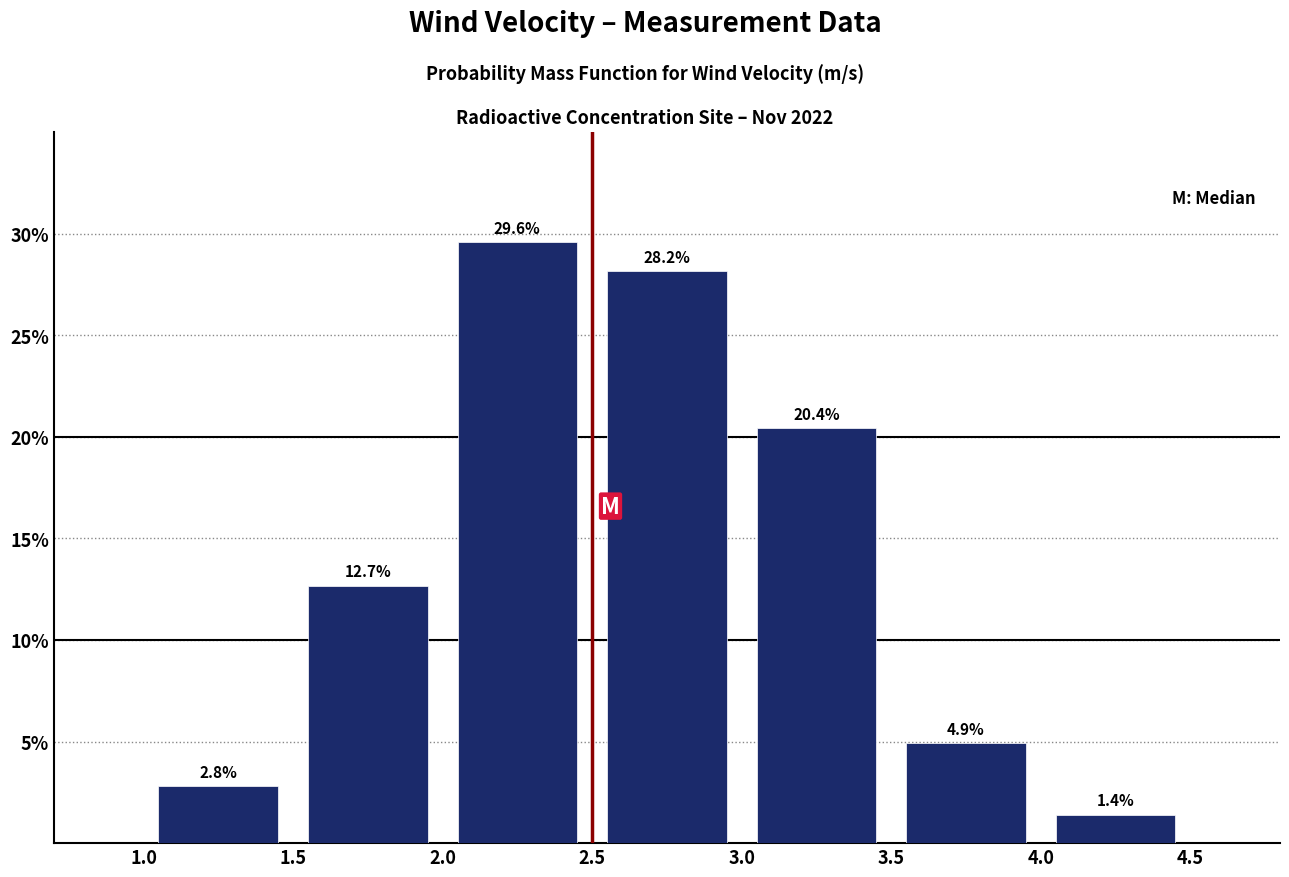

Over which range of the x-axis is the bar tallest?

2.0 to 2.5